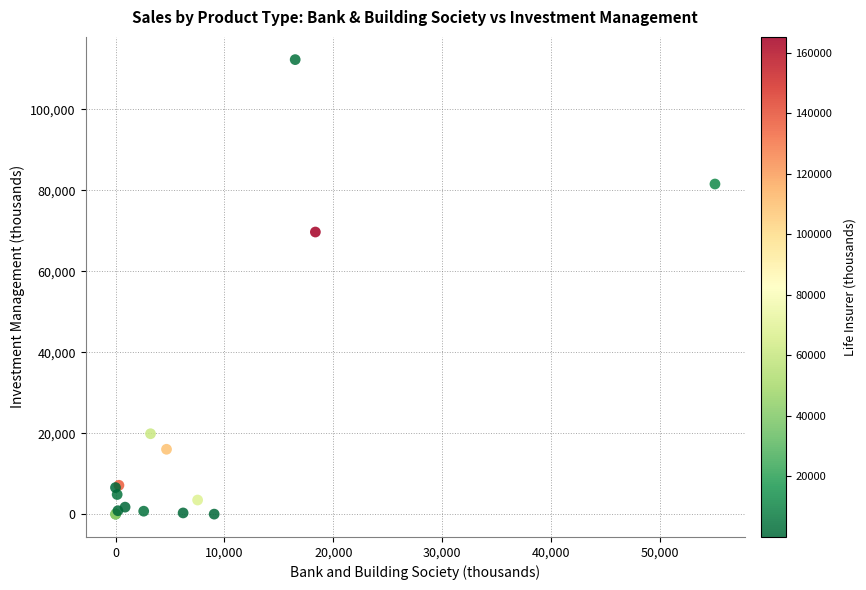

What Y value in the scatter plot is closest to 56145?

69708